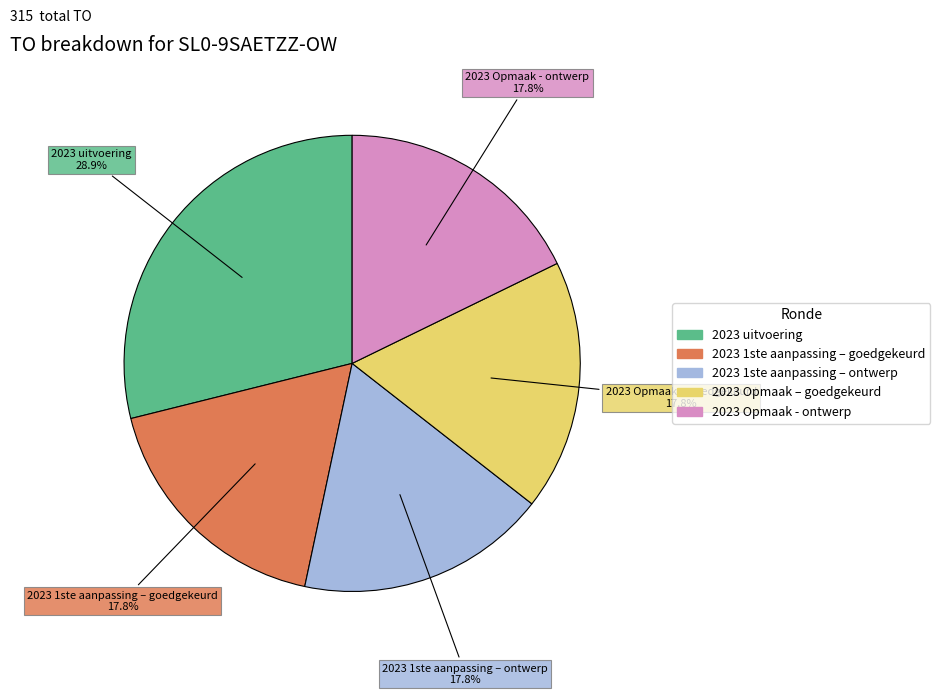

To the nearest percent, what is the difference between the 2023 uitvoering and 2023 1ste aanpassing – goedgekeurd slice percentages?

11%